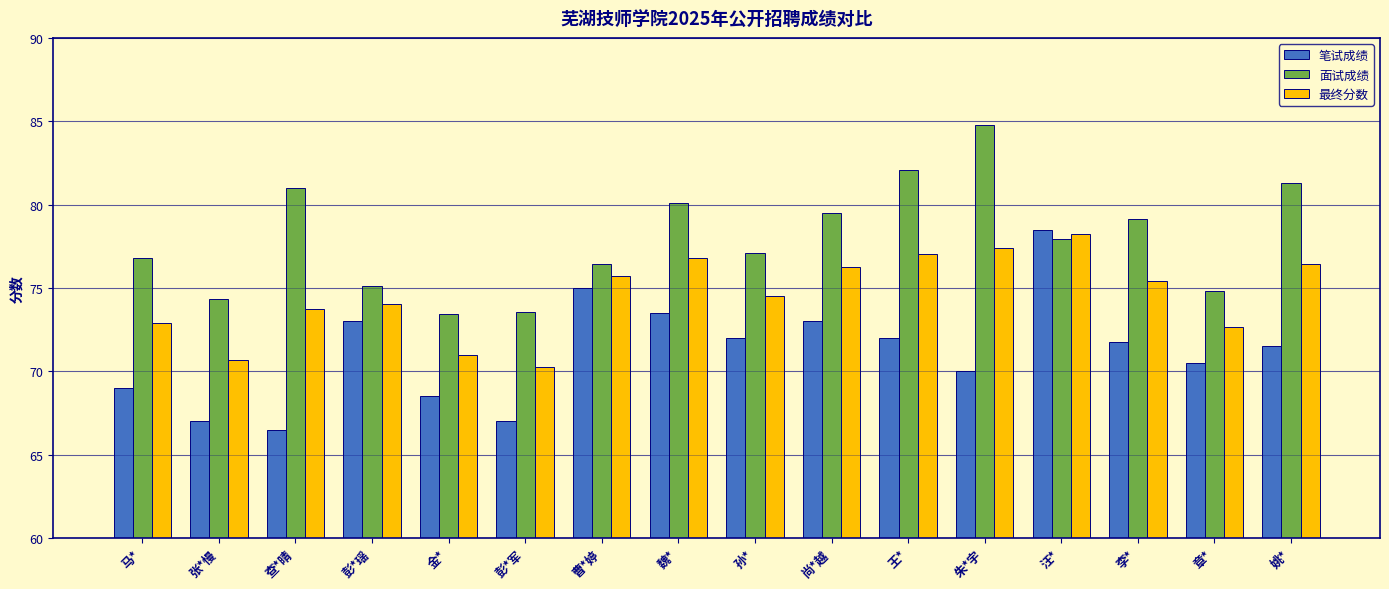

True or false: 最终分数 has a value of 120.4 at 汪*.

False